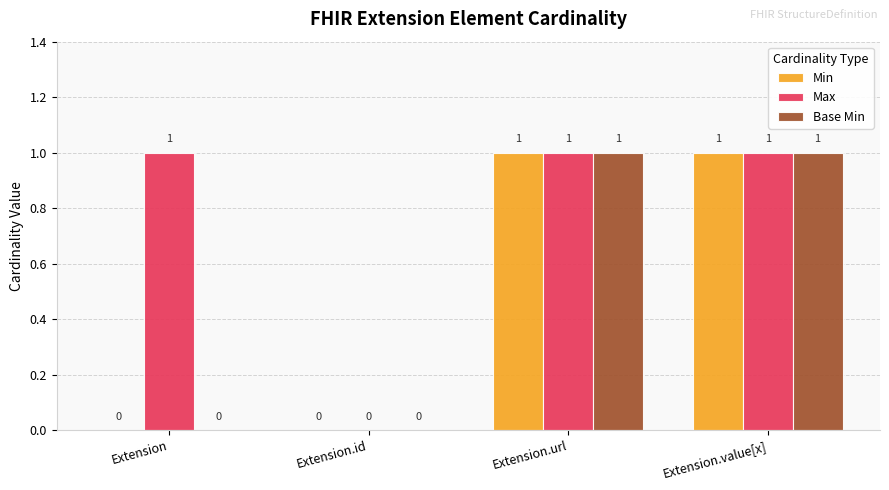

Reading left to right, extract all data points from this chart.

Min: Extension=0	Extension.id=0	Extension.url=1	Extension.value[x]=1
Max: Extension=1	Extension.id=0	Extension.url=1	Extension.value[x]=1
Base Min: Extension=0	Extension.id=0	Extension.url=1	Extension.value[x]=1